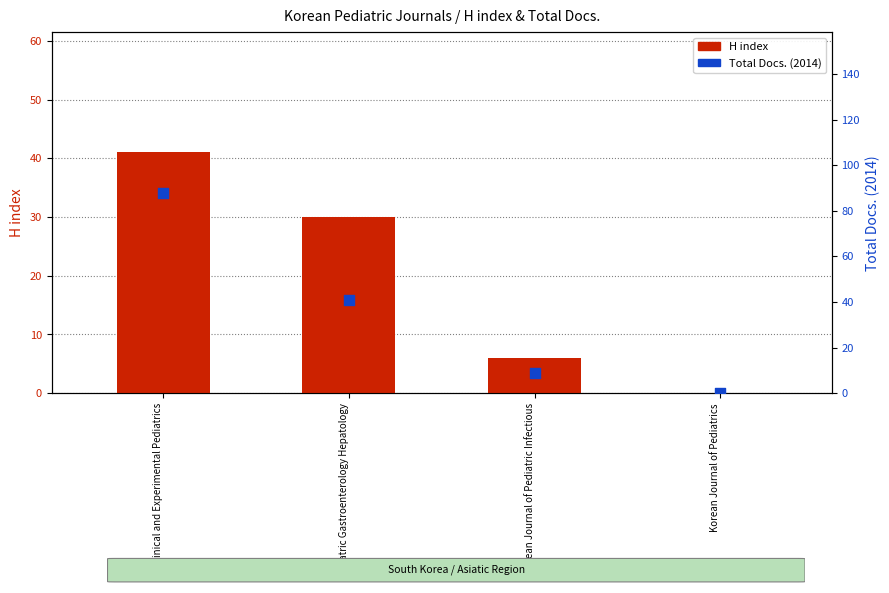

Is the value of H index at Clinical and Experimental Pediatrics greater than the value of Total Docs. (2014) at Korean Journal of Pediatrics?

Yes